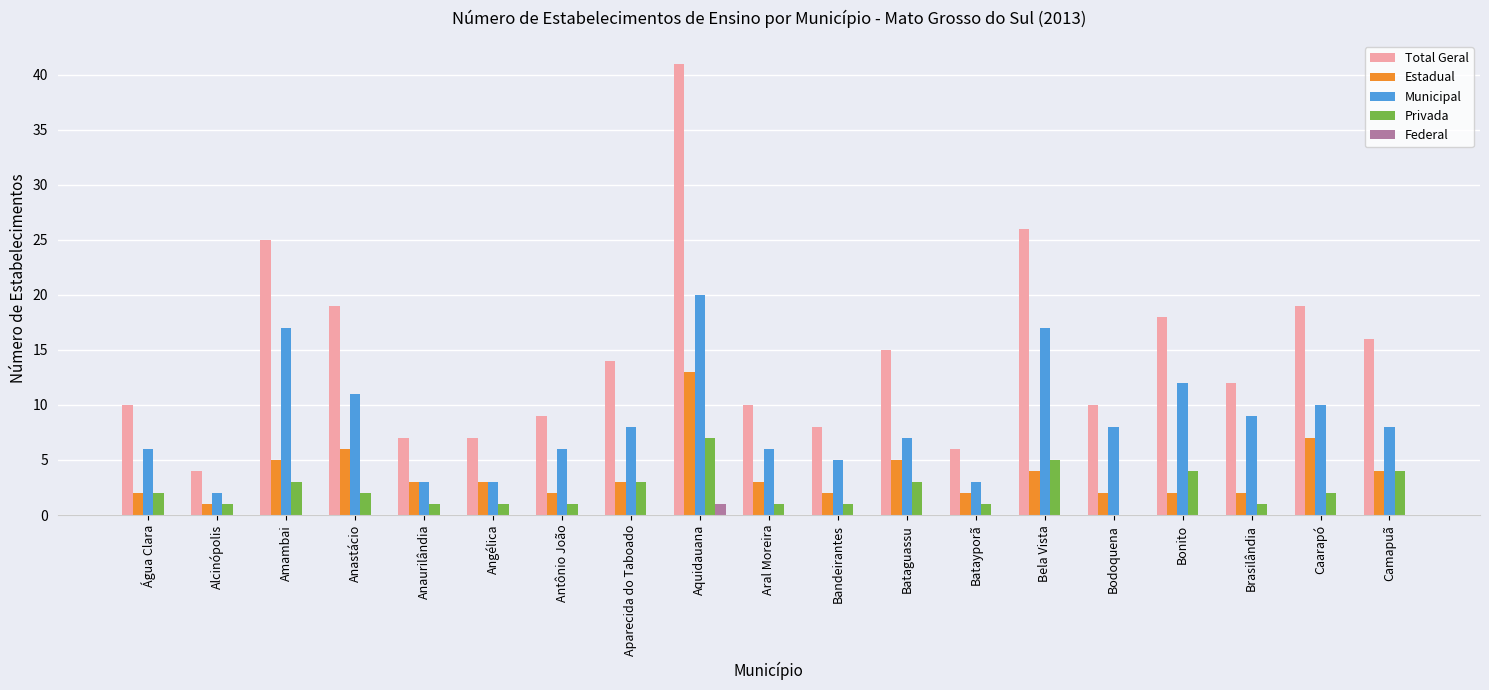

At which label does Total Geral reach its peak?

Aquidauana